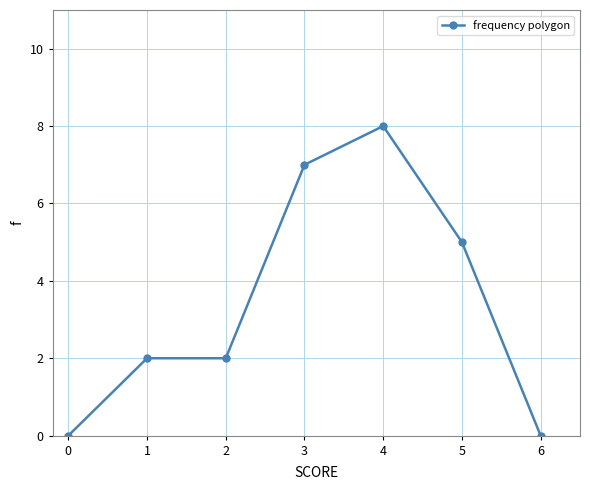

Reading left to right, transcribe all the data shown in this chart.

0=0	1=2	2=2	3=7	4=8	5=5	6=0